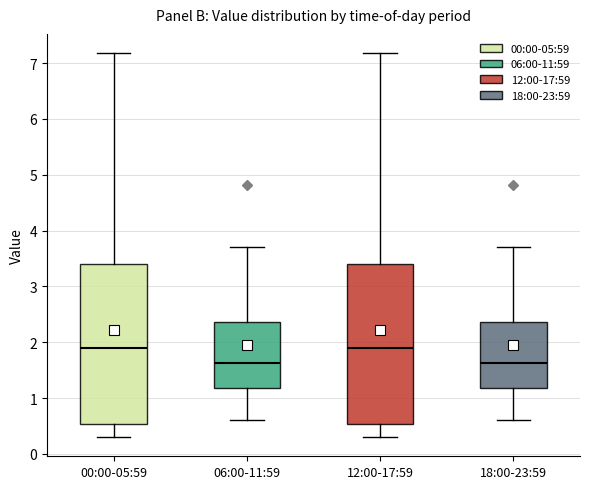

Where does the upper whisker of the box for 06:00-11:59 end on the y-axis? The values are not printed on the chart, so give them approximately, as read against the axis.

3.7